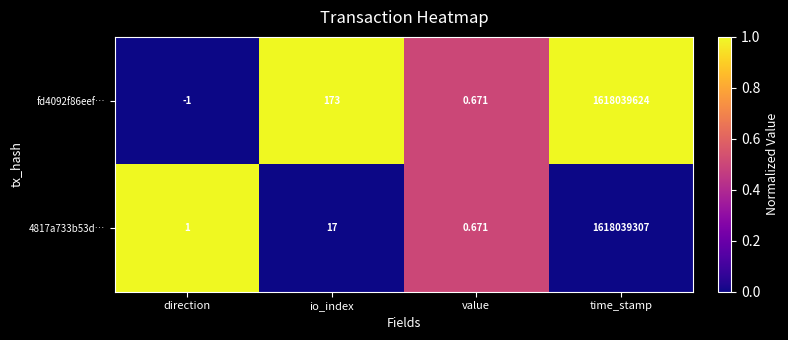

Rank the categories by 4817a733b53d… value from highest to lowest.

time_stamp, io_index, direction, value